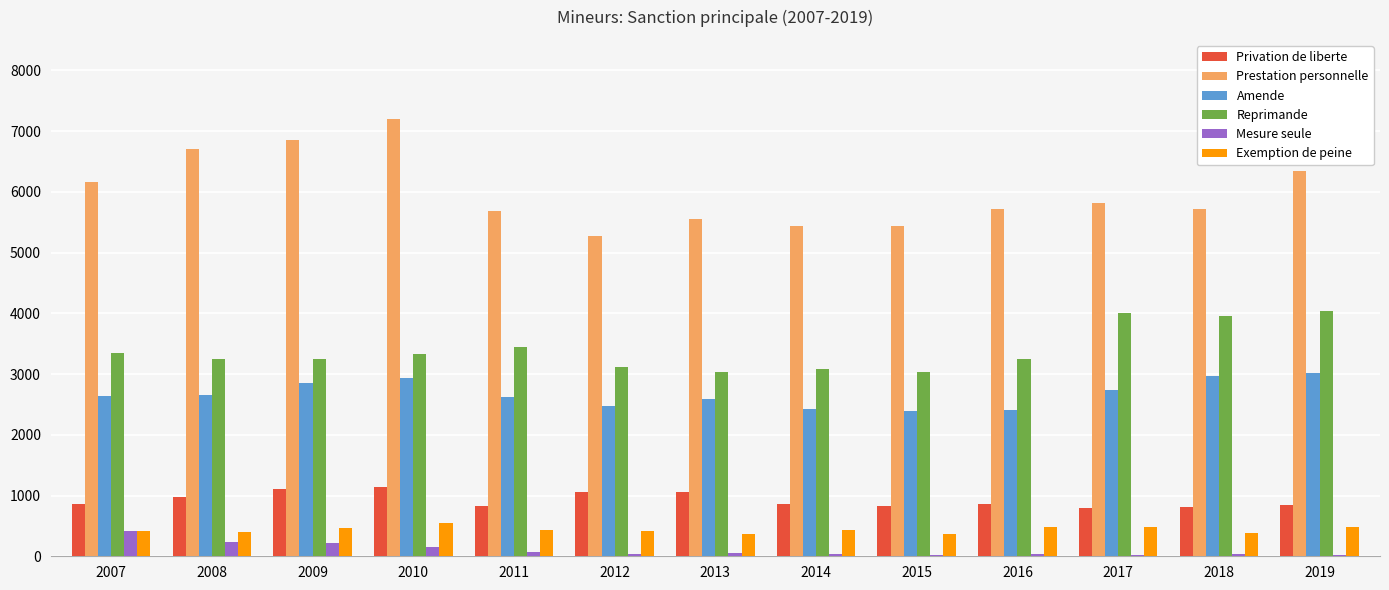

Which series has the largest range (max minus min)?

Prestation personnelle